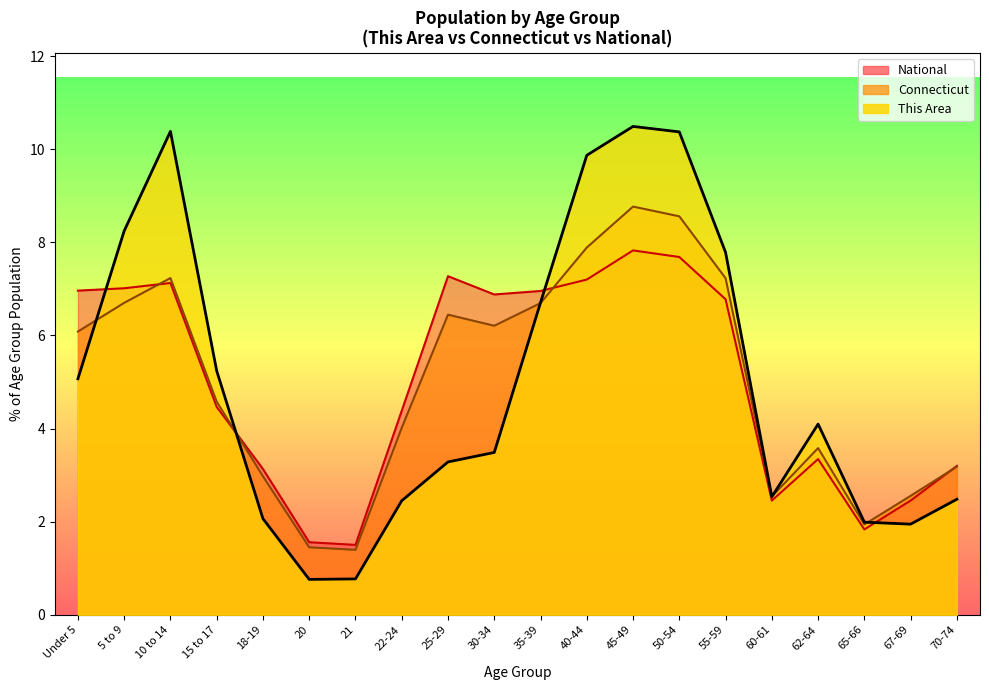

True or false: This Area has more than 1 points higher than both neighbors.

True